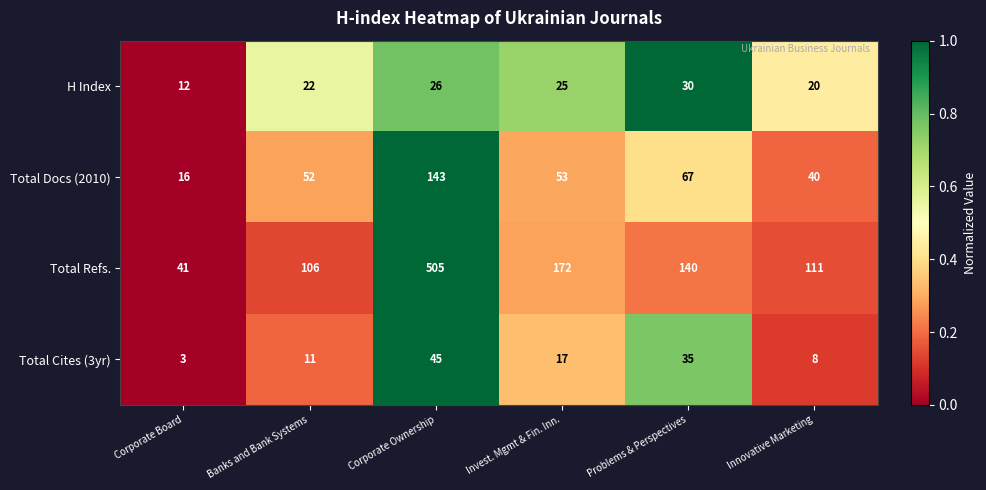

Reading left to right, list all the values displayed in this chart.

H Index: Corporate Board=12	Banks and Bank Systems=22	Corporate Ownership=26	Invest. Mgmt & Fin. Inn.=25	Problems & Perspectives=30	Innovative Marketing=20
Total Docs (2010): Corporate Board=16	Banks and Bank Systems=52	Corporate Ownership=143	Invest. Mgmt & Fin. Inn.=53	Problems & Perspectives=67	Innovative Marketing=40
Total Refs.: Corporate Board=41	Banks and Bank Systems=106	Corporate Ownership=505	Invest. Mgmt & Fin. Inn.=172	Problems & Perspectives=140	Innovative Marketing=111
Total Cites (3yr): Corporate Board=3	Banks and Bank Systems=11	Corporate Ownership=45	Invest. Mgmt & Fin. Inn.=17	Problems & Perspectives=35	Innovative Marketing=8